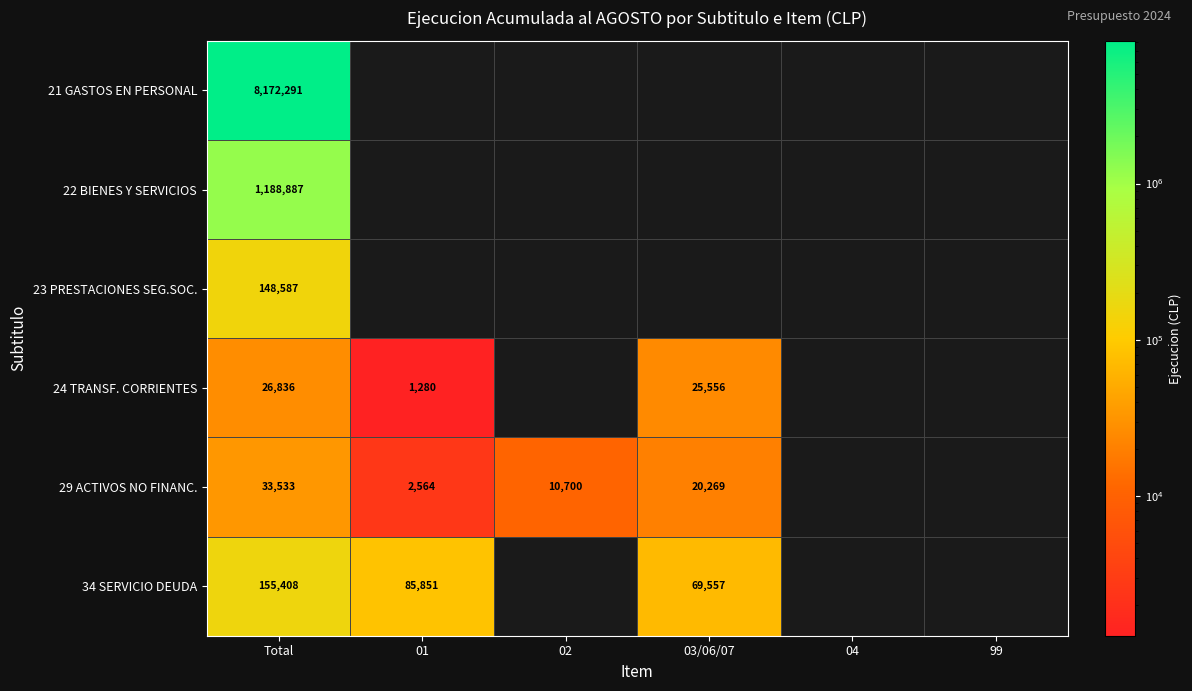

How many categories are shown in the chart?

6